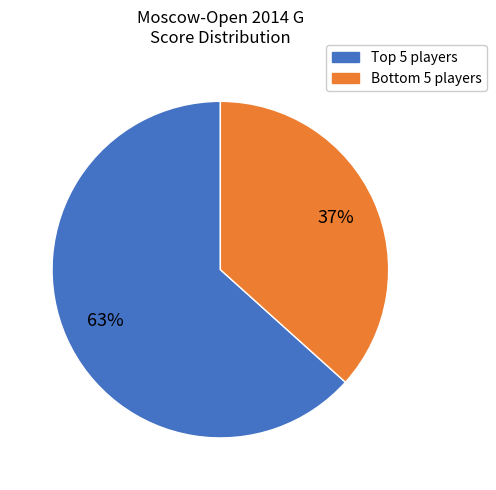

To the nearest percent, what is the average slice percentage?

50%